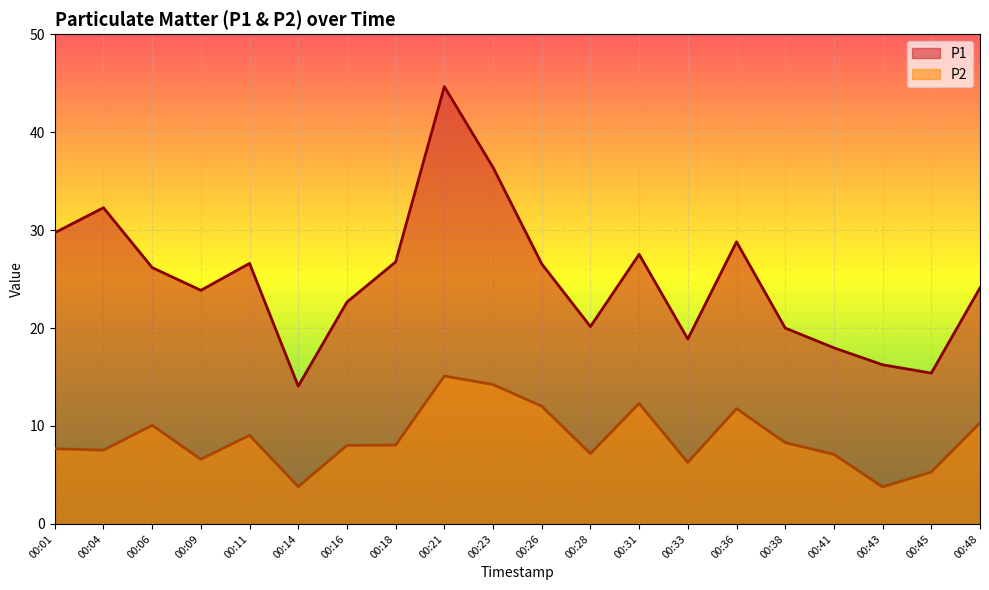

What is the value of the P2 point at the 13th from the left?

12.3